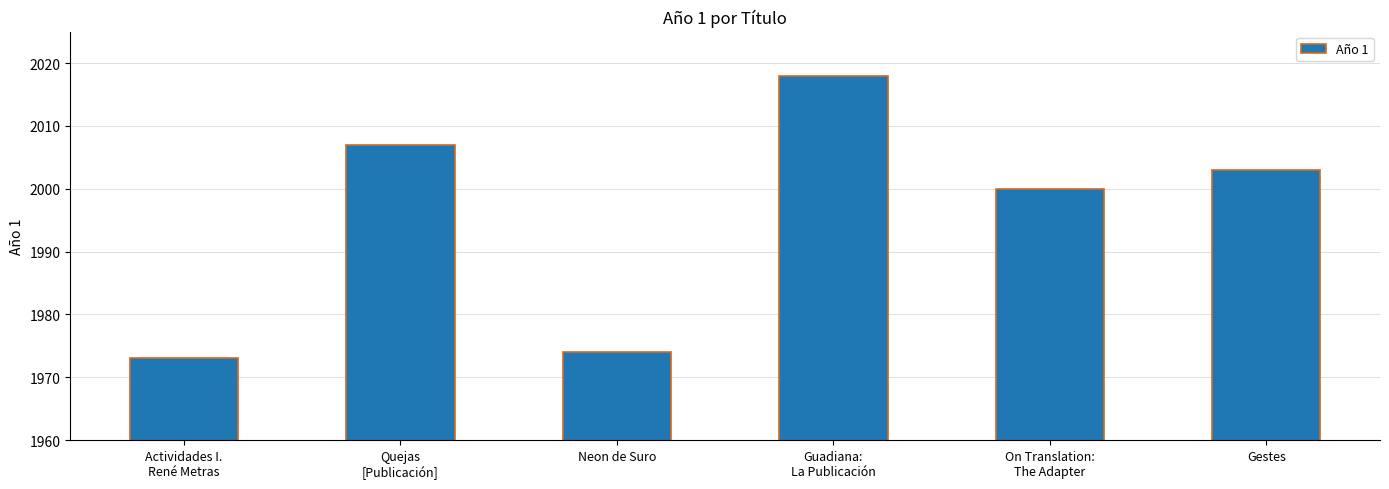

Reading right to left, transcribe all the data shown in this chart.

Gestes=2003	On Translation:
The Adapter=2000	Guadiana:
La Publicación=2018	Neon de Suro=1974	Quejas
[Publicación]=2007	Actividades I.
René Metras=1973